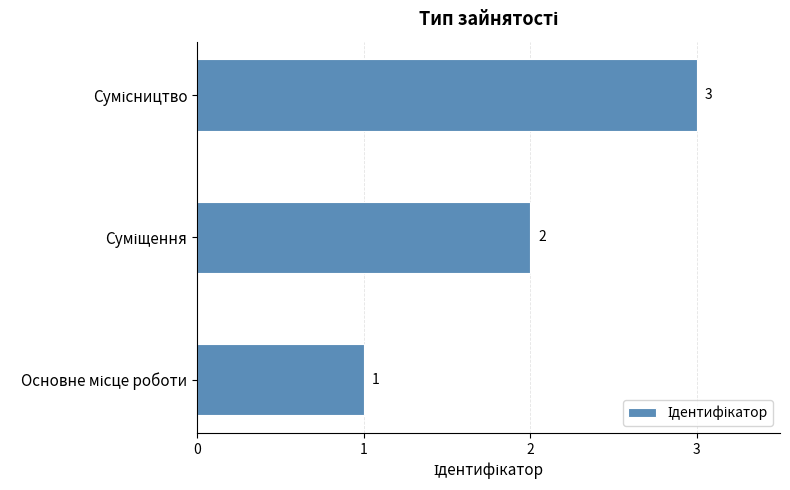

What is the greatest value displayed?

3